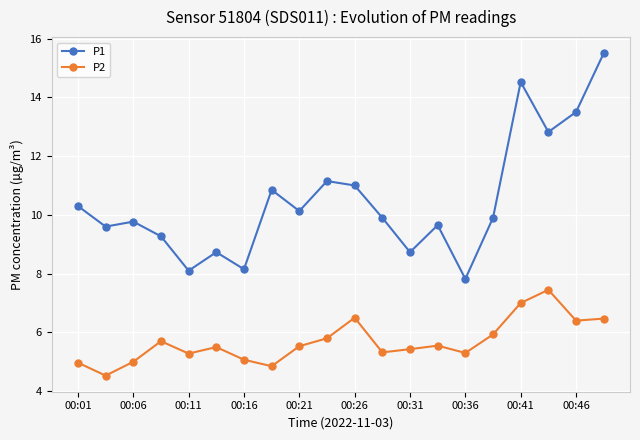

Which series has the largest range (max minus min)?

P1